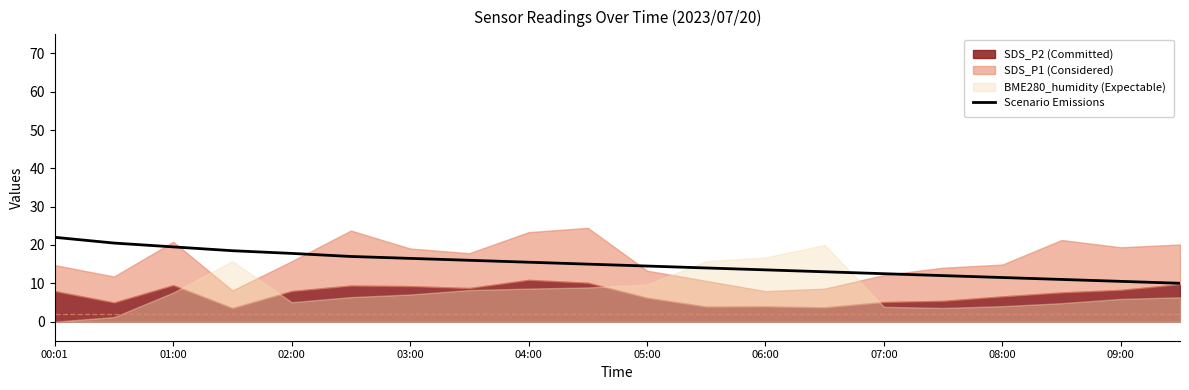

Count the number of values greater than 15.

9